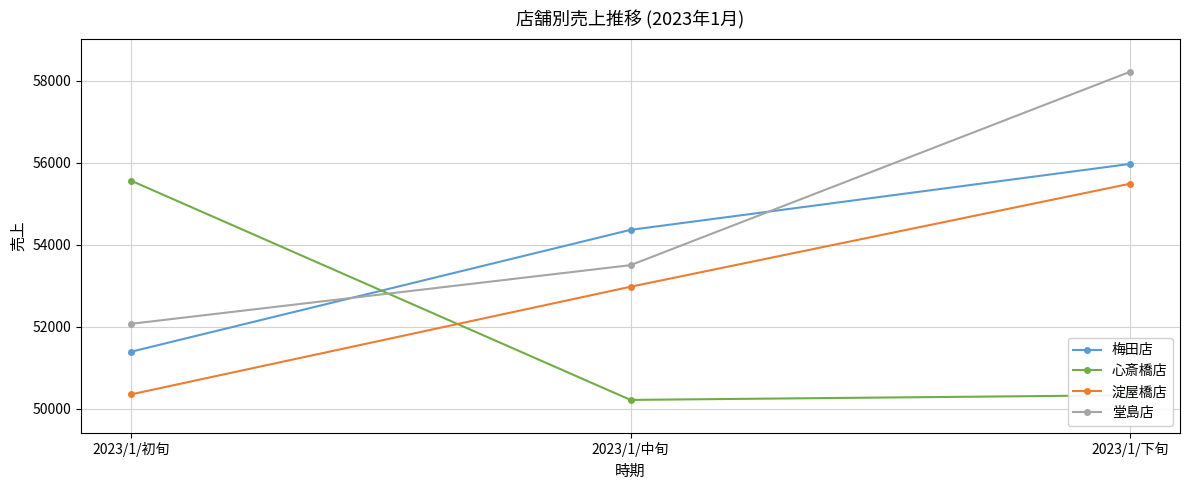

What value does the 梅田店 series have at 2023/1/初旬?

51394